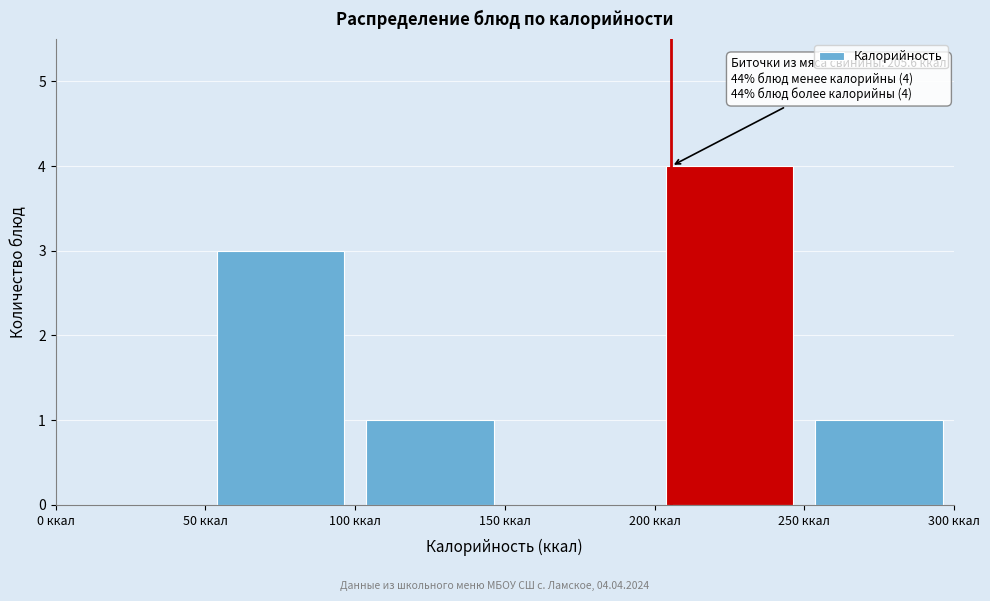

Over which range of the x-axis is the bar tallest?

200 to 250